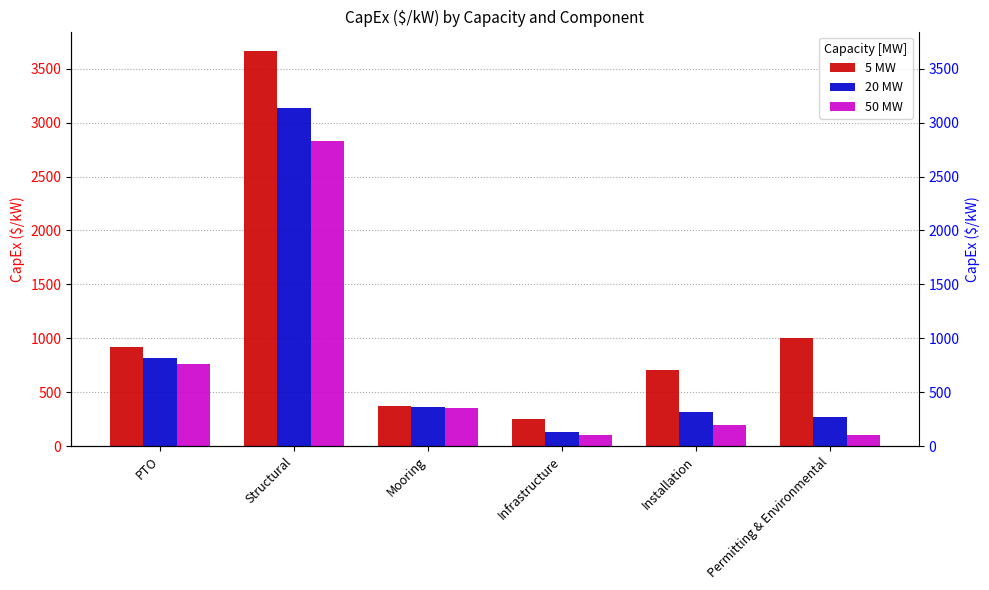

What is the value of the 50 MW bar at the 1st from the left?

764